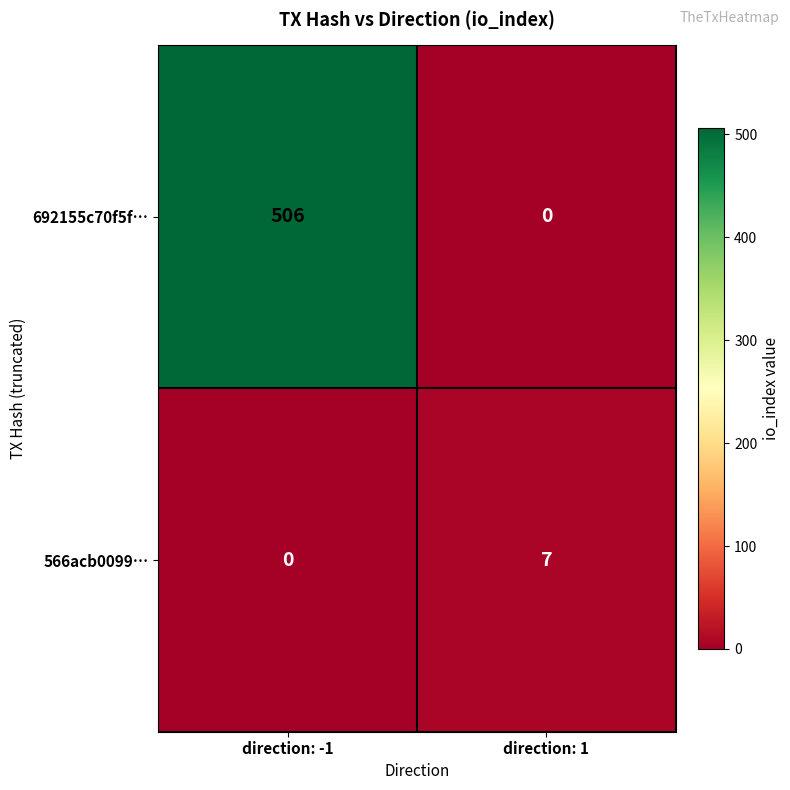

Count the number of data series in this chart.

2